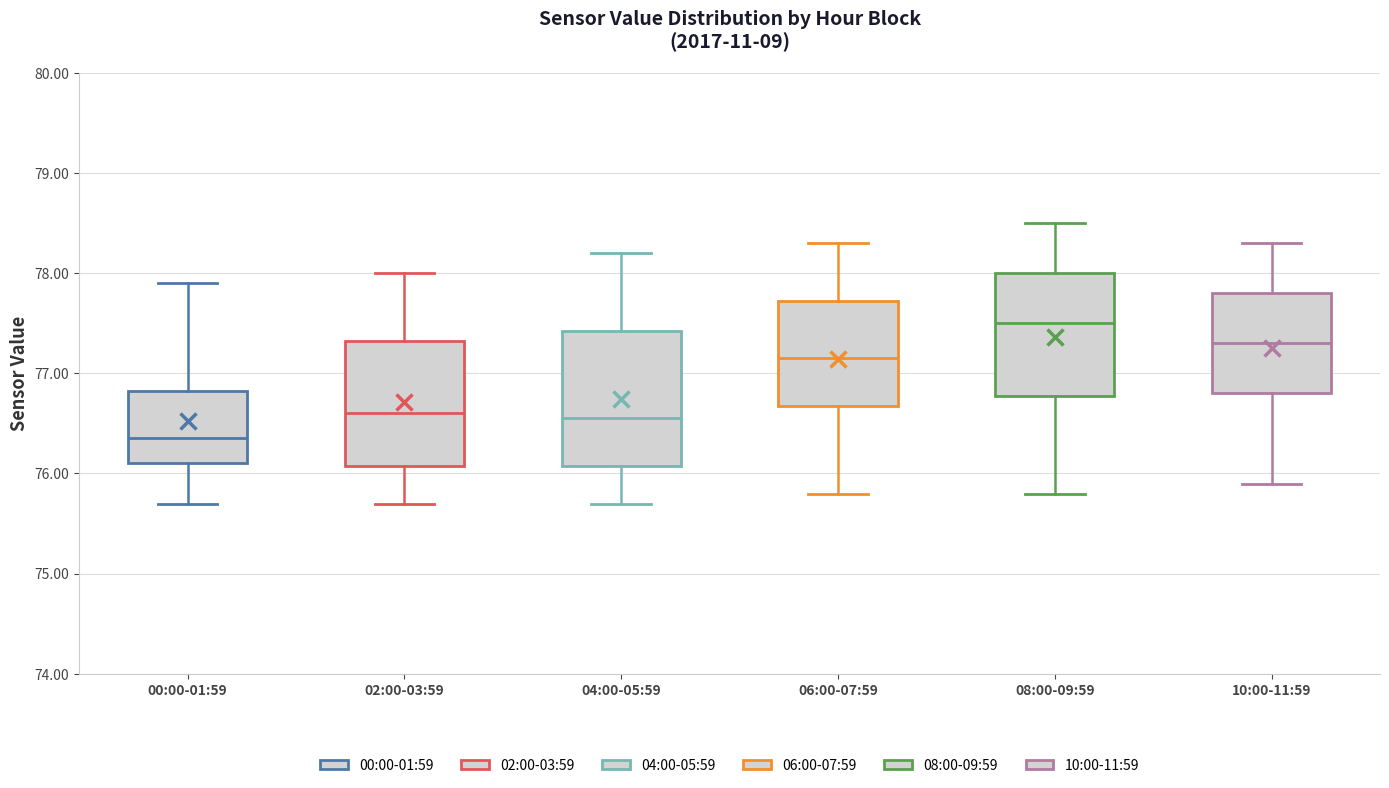

Reading left to right, transcribe this box plot: for each box, give where its median line is, the range the box spans, and where its two whiskers end, as read against the y-axis. The values are not printed on the chart, so give them approximately, as read against the axis.

00:00-01:59: median 76.4, box 76.1 to 76.8, whiskers 75.7 to 77.9
02:00-03:59: median 76.6, box 76.1 to 77.3, whiskers 75.7 to 78.0
04:00-05:59: median 76.6, box 76.1 to 77.4, whiskers 75.7 to 78.2
06:00-07:59: median 77.2, box 76.7 to 77.7, whiskers 75.8 to 78.3
08:00-09:59: median 77.5, box 76.8 to 78.0, whiskers 75.8 to 78.5
10:00-11:59: median 77.3, box 76.8 to 77.8, whiskers 75.9 to 78.3